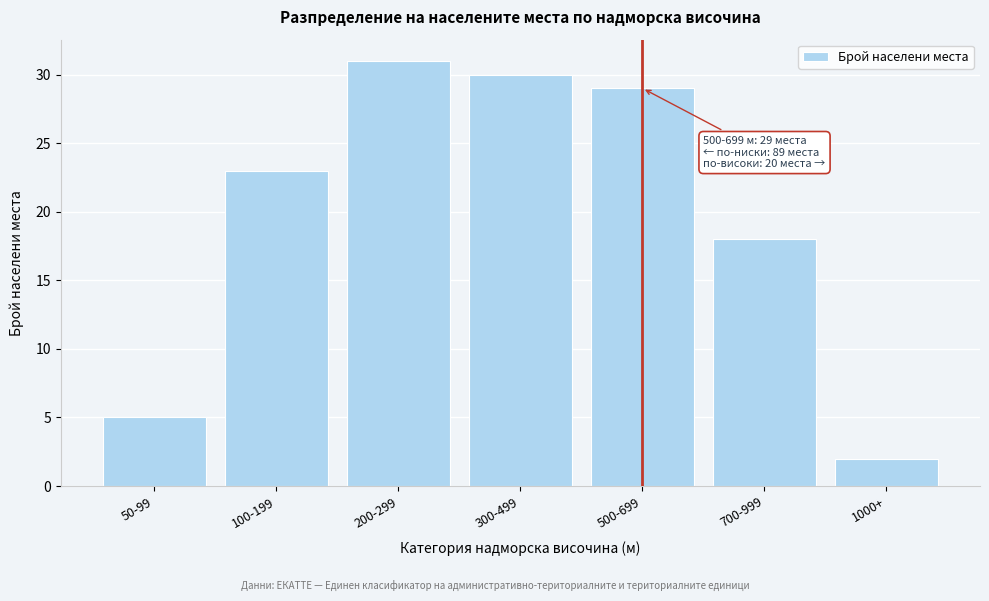

Reading left to right, list all the values displayed in this chart.

50-99=5	100-199=23	200-299=31	300-499=30	500-699=29	700-999=18	1000+=2